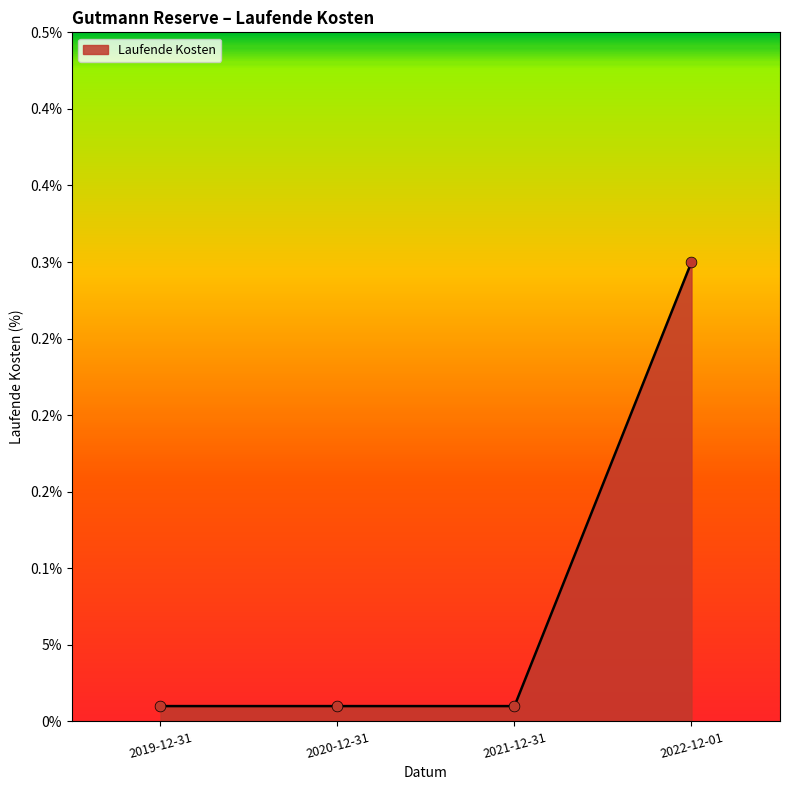

Which has a higher value, 2020-12-31 or 2021-12-31?

2020-12-31